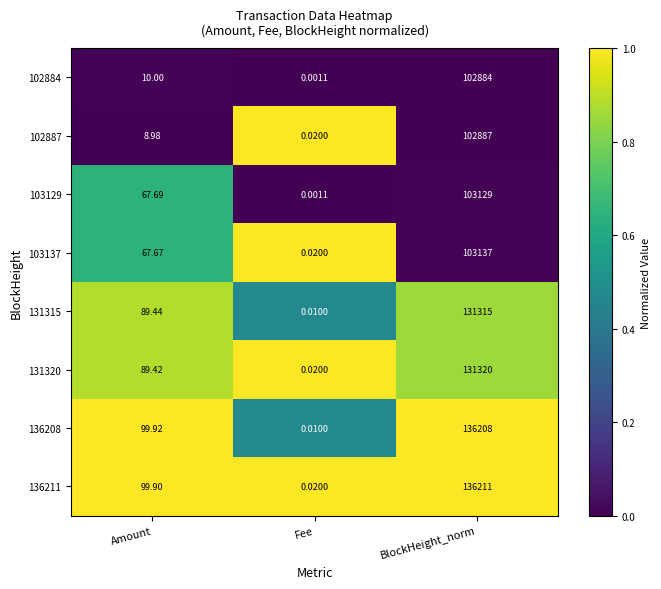

Where is 103129 nearest to the value 51564?

Amount